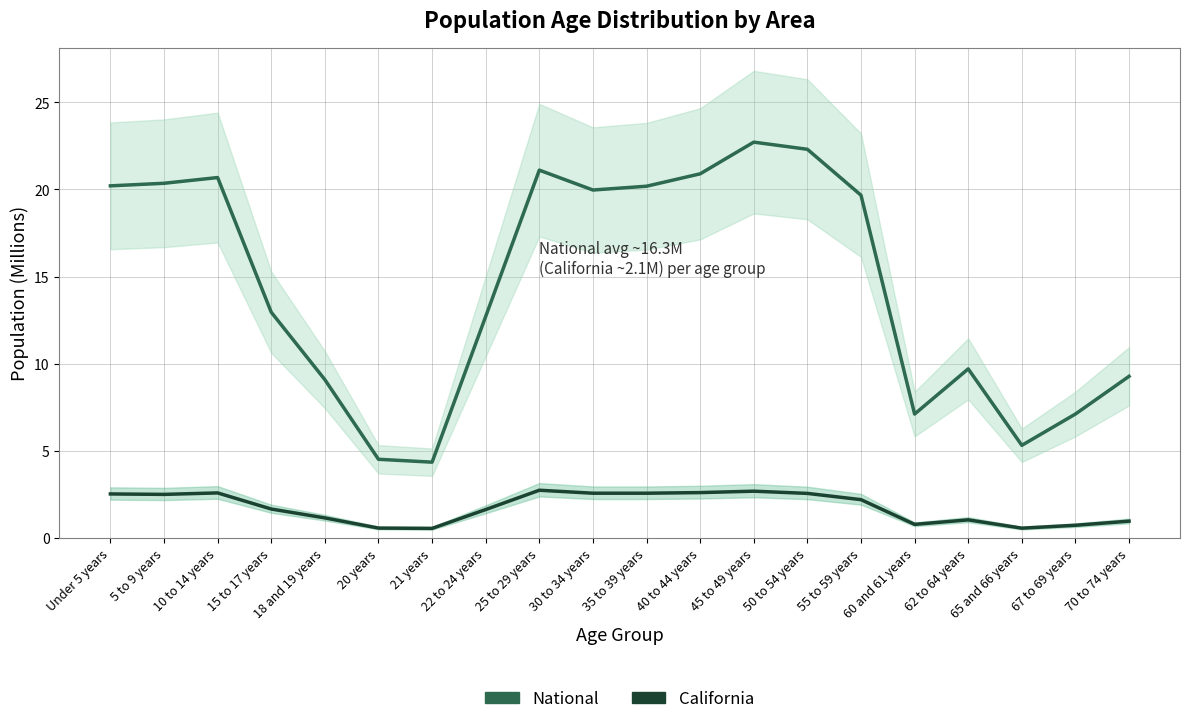

Is it true that California equals 4.1 at 50 to 54 years?

False